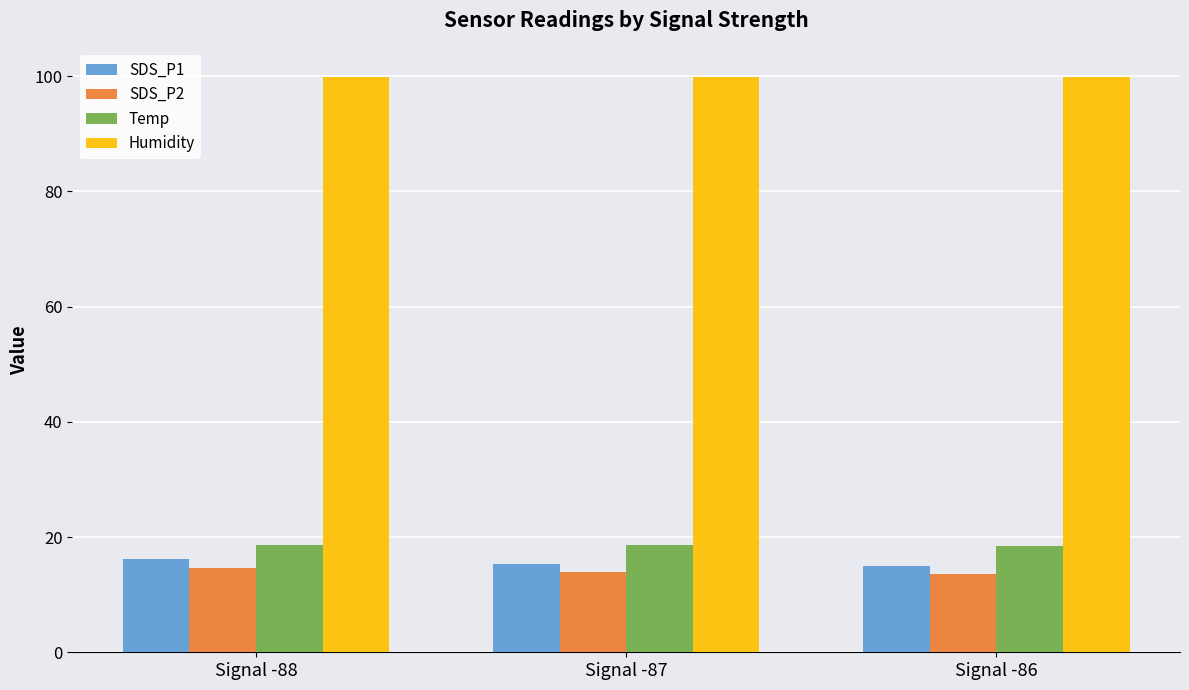

Rank the series by their maximum value, from lowest to highest.

SDS_P2, SDS_P1, Temp, Humidity